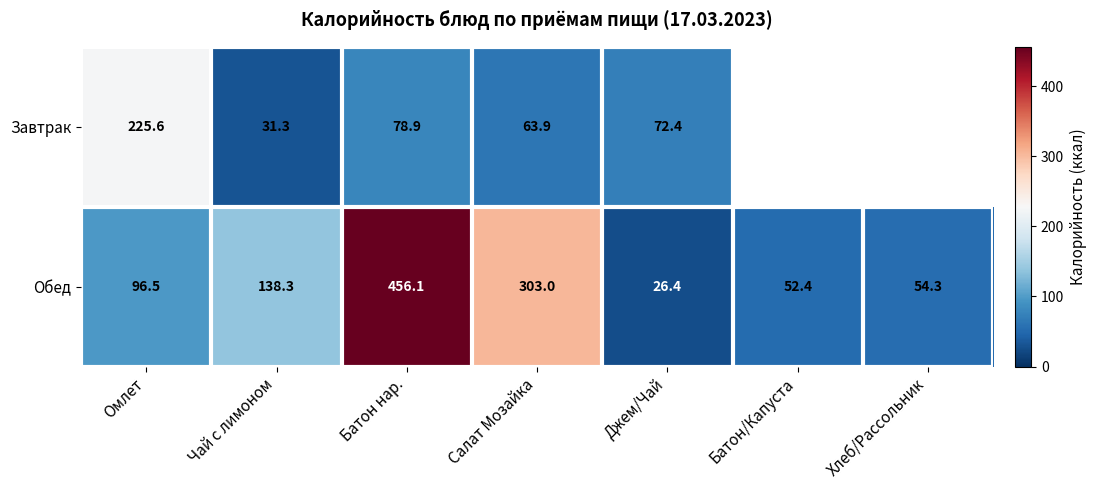

Is the value of Обед at Батон нар. greater than the value of Завтрак at Батон нар.?

Yes